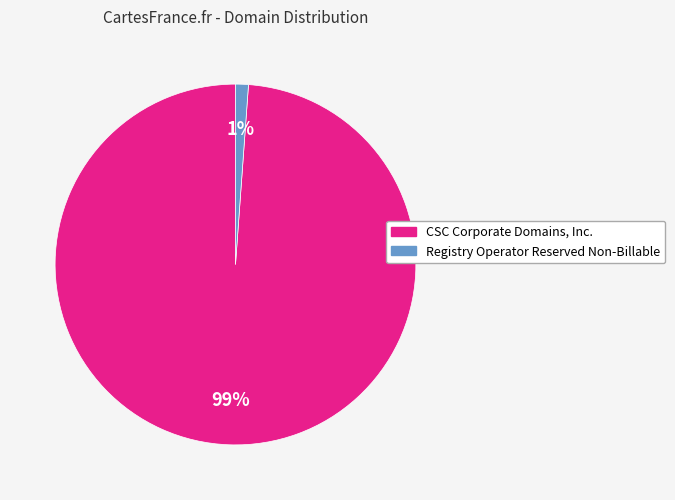

Is there any slice that represents more than half of the pie?

Yes